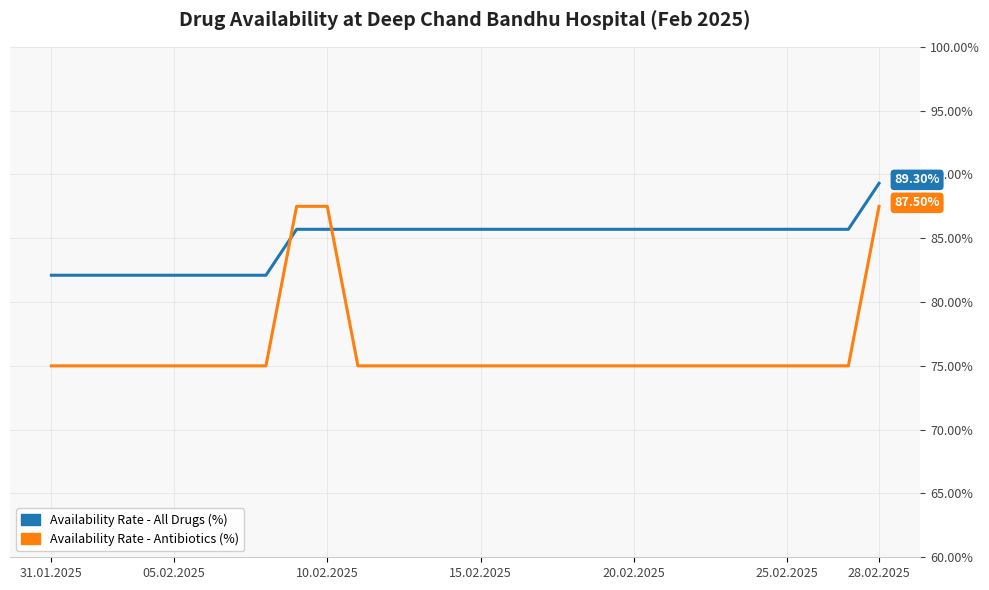

What is the difference between the maximum and minimum values in the Availability Rate - All Drugs (%) series?

7.2